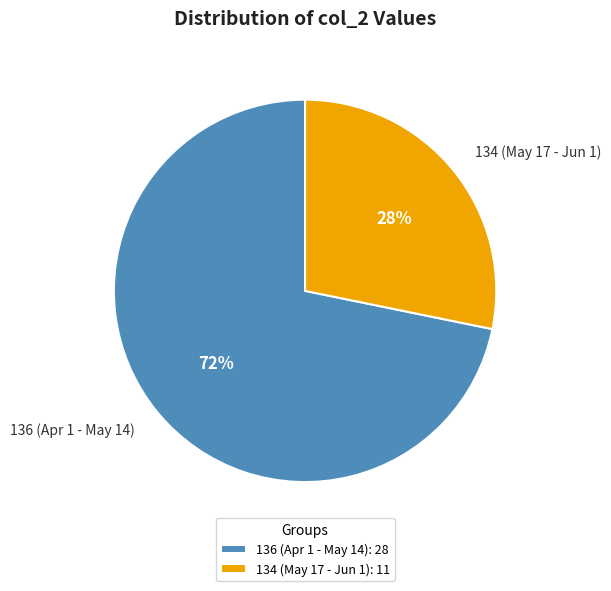

What percentage is the 136 (Apr 1 - May 14) slice, to the nearest percent?

72%